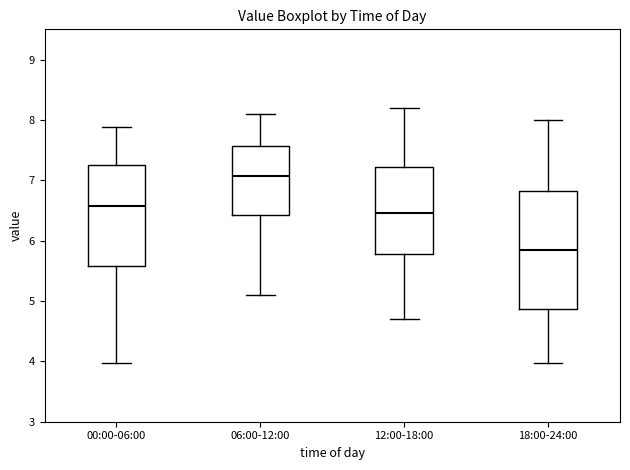

Reading left to right, read every box against the y-axis: the position of its median line, the range the box covers, and the ends of its whiskers. The values are not printed on the chart, so give them approximately, as read against the axis.

00:00-06:00: median 6.6, box 5.6 to 7.2, whiskers 4.0 to 7.9
06:00-12:00: median 7.1, box 6.4 to 7.6, whiskers 5.1 to 8.1
12:00-18:00: median 6.5, box 5.8 to 7.2, whiskers 4.7 to 8.2
18:00-24:00: median 5.9, box 4.9 to 6.8, whiskers 4.0 to 8.0